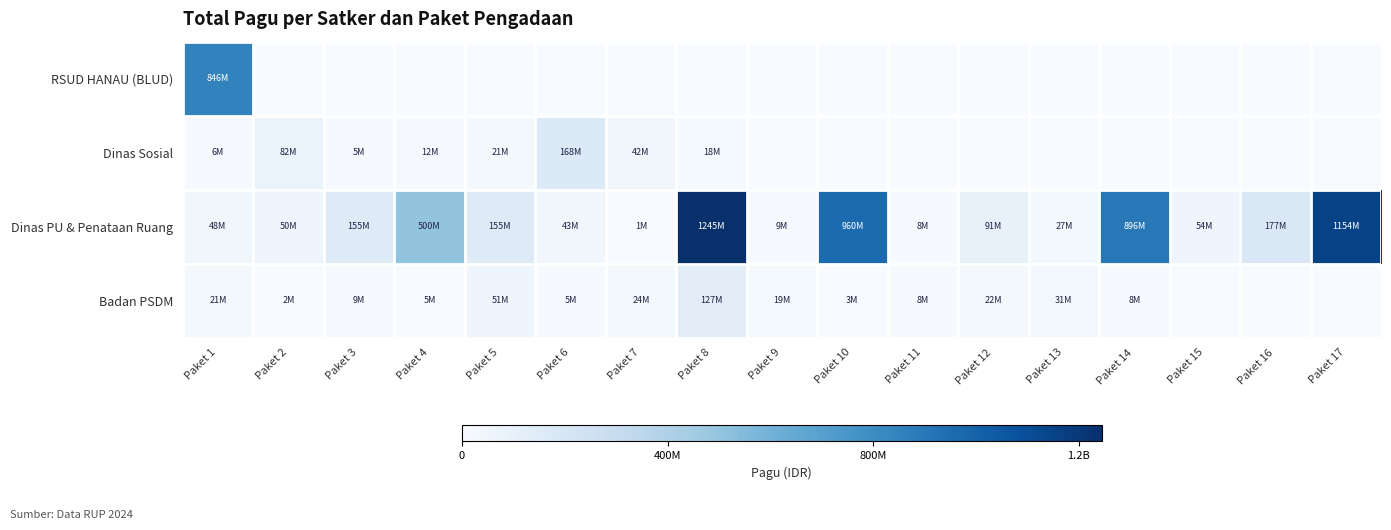

Which has a higher value, Paket 6 or Paket 9?

Paket 6